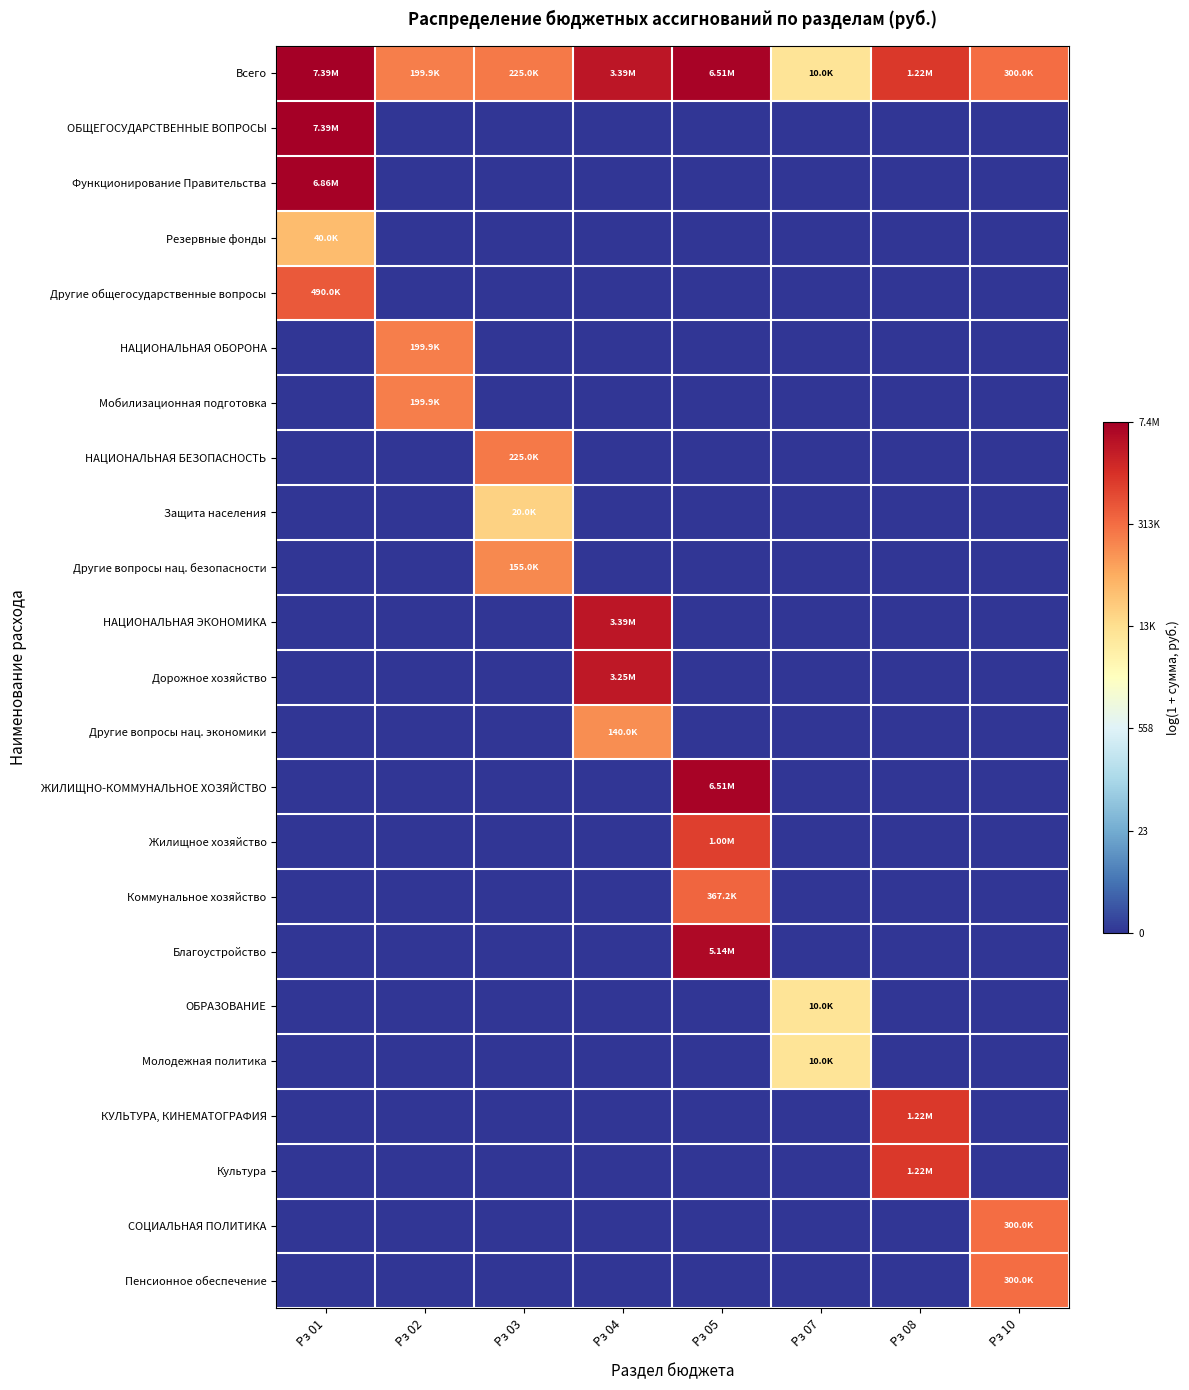

Rank the series by their maximum value, from highest to lowest.

Всего, ОБЩЕГОСУДАРСТВЕННЫЕ ВОПРОСЫ, Функционирование Правительства, ЖИЛИЩНО-КОММУНАЛЬНОЕ ХОЗЯЙСТВО, Благоустройство, НАЦИОНАЛЬНАЯ ЭКОНОМИКА, Дорожное хозяйство, КУЛЬТУРА, КИНЕМАТОГРАФИЯ, Культура, Жилищное хозяйство, Другие общегосударственные вопросы, Коммунальное хозяйство, СОЦИАЛЬНАЯ ПОЛИТИКА, Пенсионное обеспечение, НАЦИОНАЛЬНАЯ БЕЗОПАСНОСТЬ, НАЦИОНАЛЬНАЯ ОБОРОНА, Мобилизационная подготовка, Другие вопросы нац. безопасности, Другие вопросы нац. экономики, Резервные фонды, Защита населения, ОБРАЗОВАНИЕ, Молодежная политика